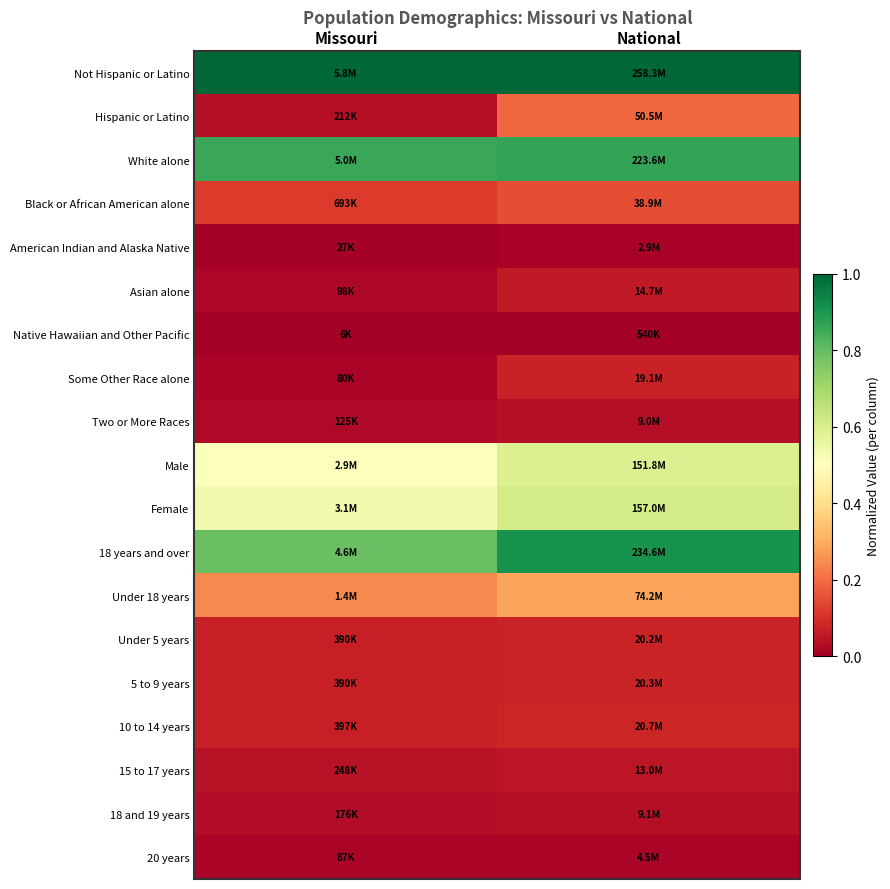

At how many categories does at least one series exceed 0?

2